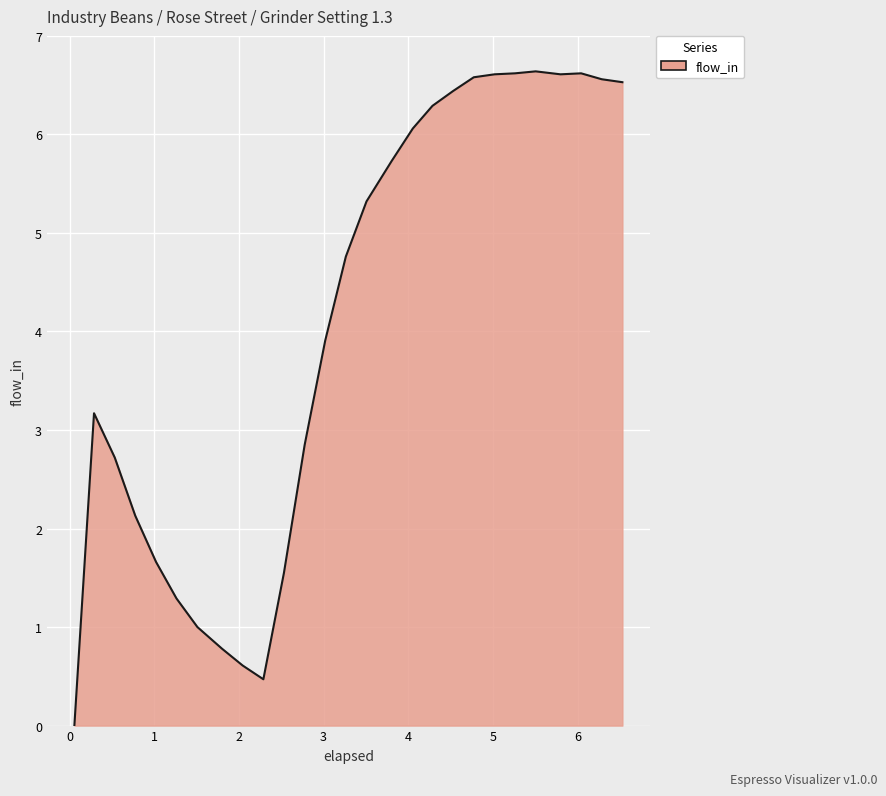

What is the difference between the maximum and minimum values?

6.6